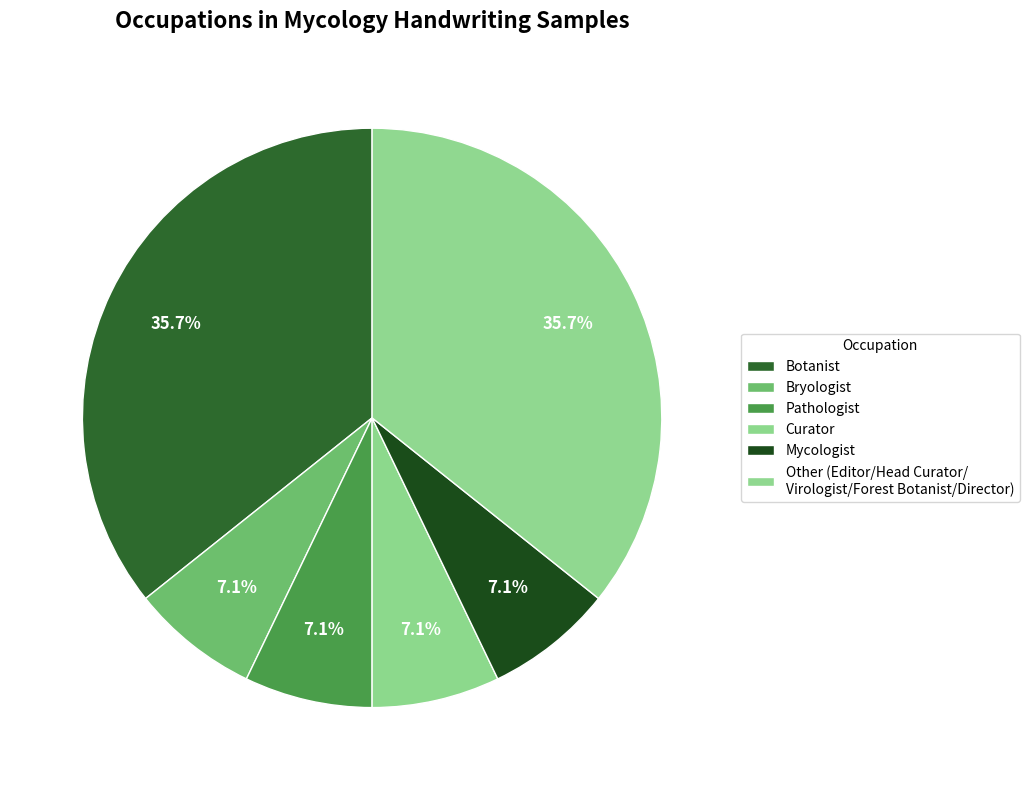

What portion of the pie excludes Bryologist?

92.9%